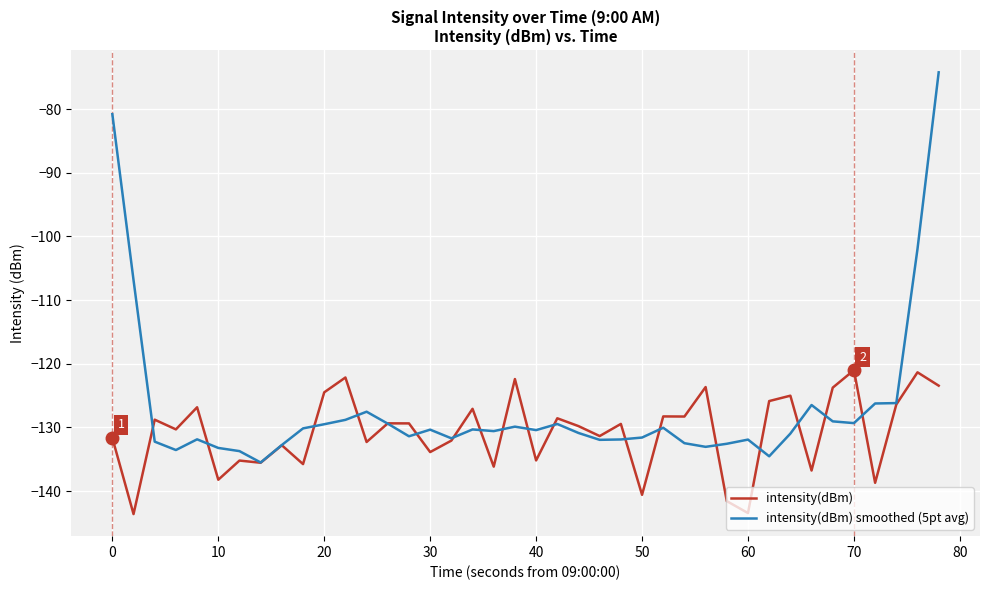

What is the minimum value shown in the chart?

-143.6